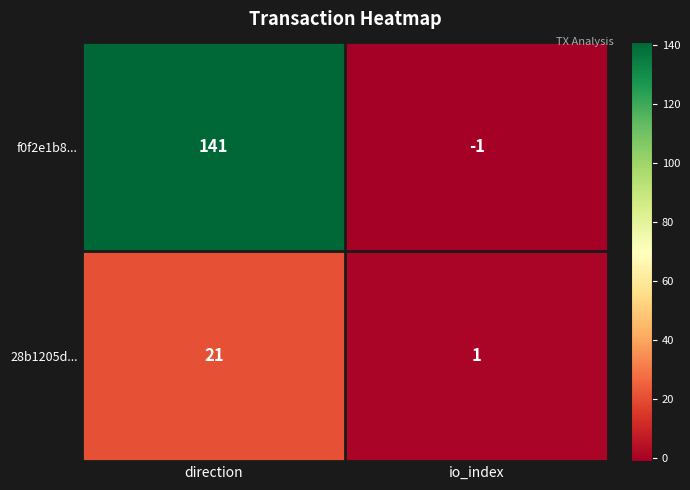

What is the average value of the 28b1205d... series?

11